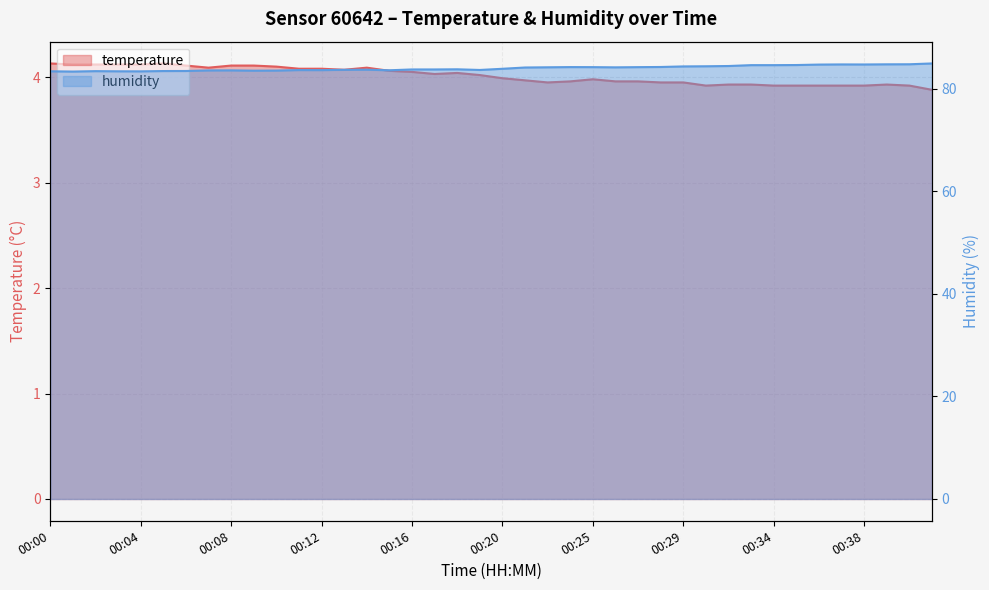

What is the difference between the maximum and second lowest values in the temperature series?

0.2